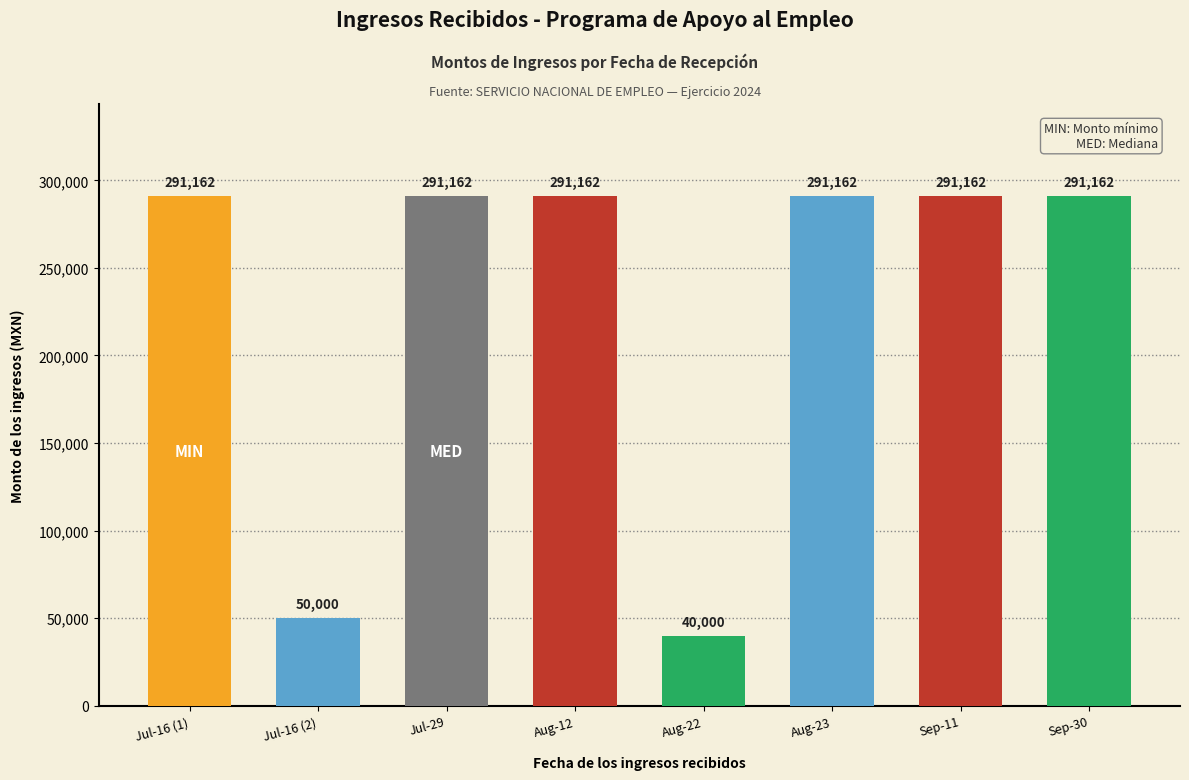

Reading left to right, transcribe all the data shown in this chart.

Jul-16 (1)=291162	Jul-16 (2)=50000	Jul-29=291162	Aug-12=291162	Aug-22=40000	Aug-23=291162	Sep-11=291162	Sep-30=291162